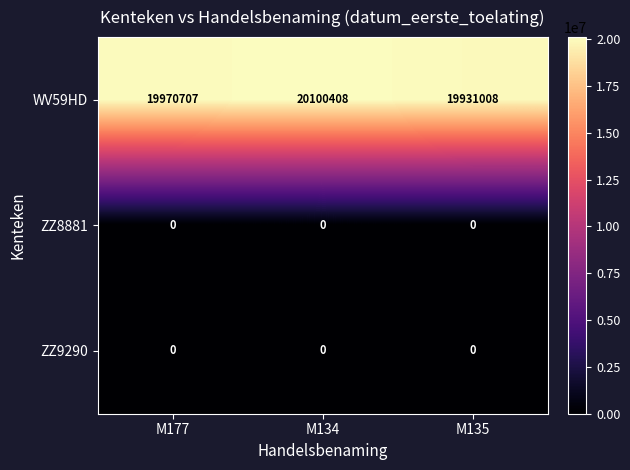

Which series has the largest range (max minus min)?

WV59HD